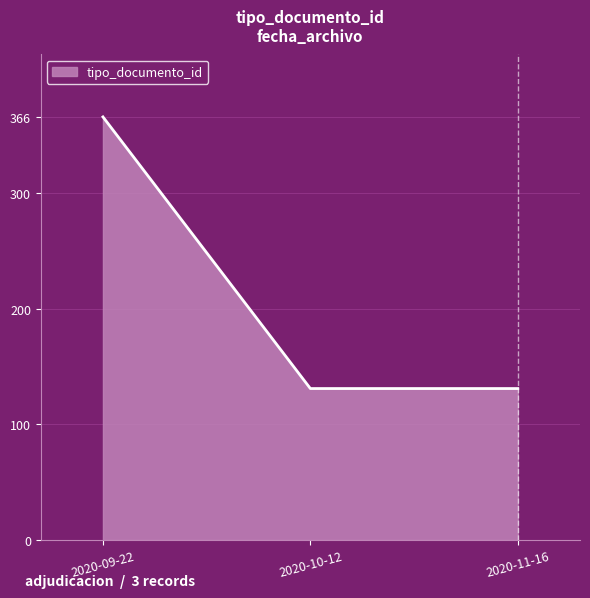

Count the number of data series in this chart.

1